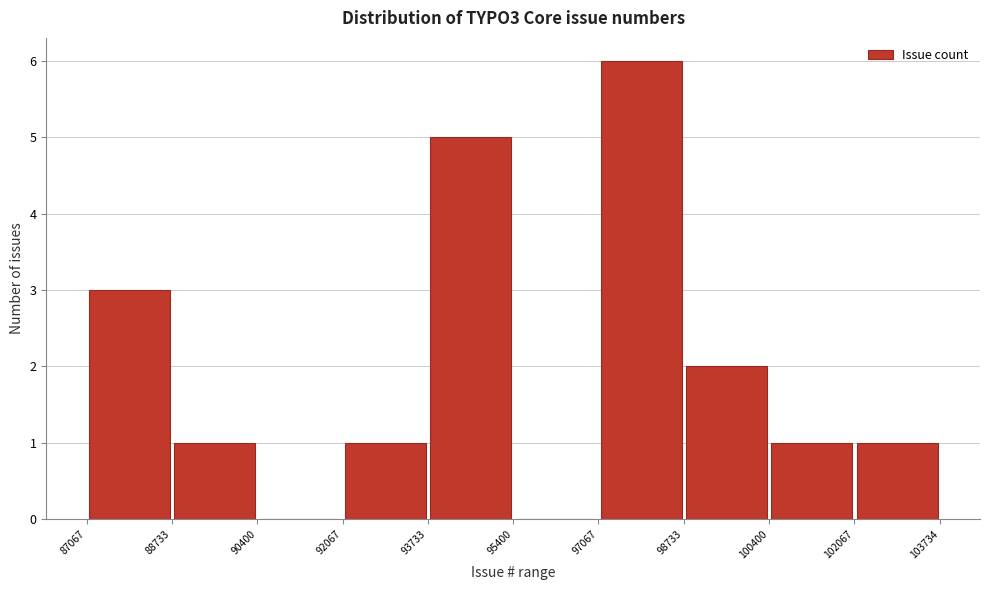

How tall is the bar that spans 87067 to 88733 on the x-axis? The values are not printed on the chart, so give them approximately, as read against the axis.

3